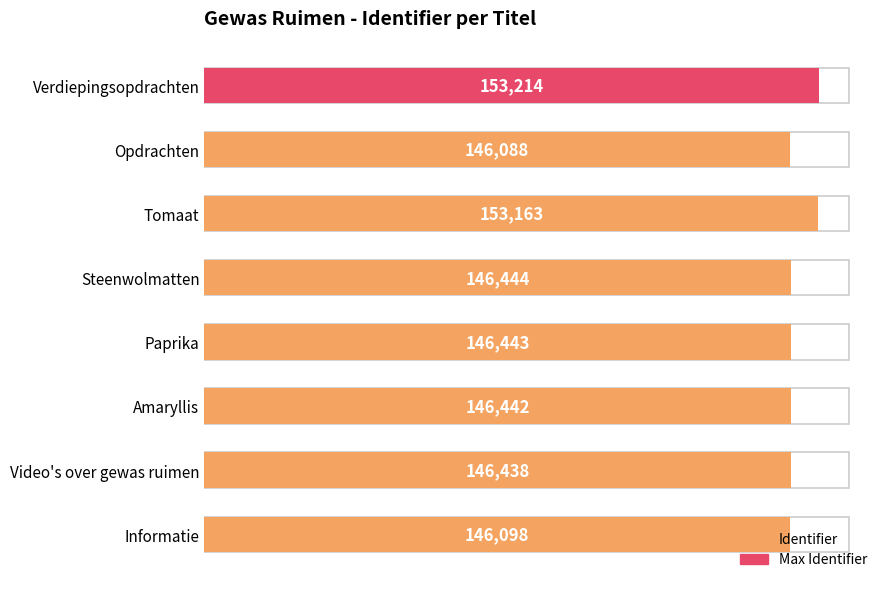

Rank the categories by value from highest to lowest.

Verdiepingsopdrachten, Tomaat, Steenwolmatten, Paprika, Amaryllis, Video's over gewas ruimen, Informatie, Opdrachten